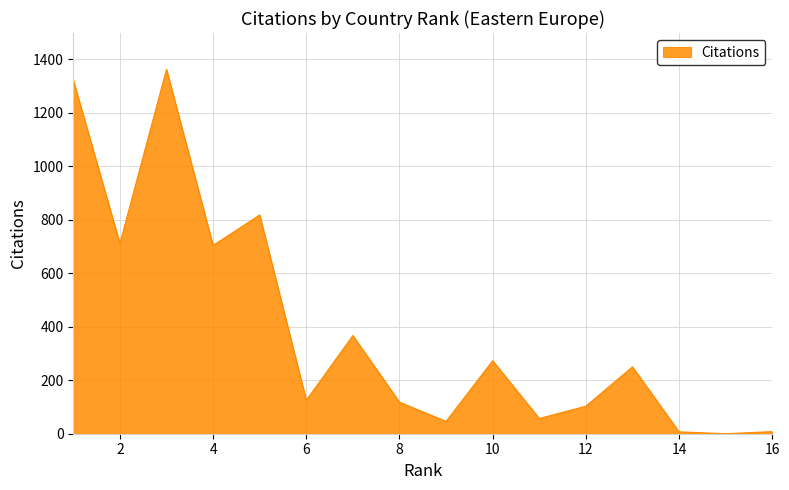

What is the greatest value displayed?

1362